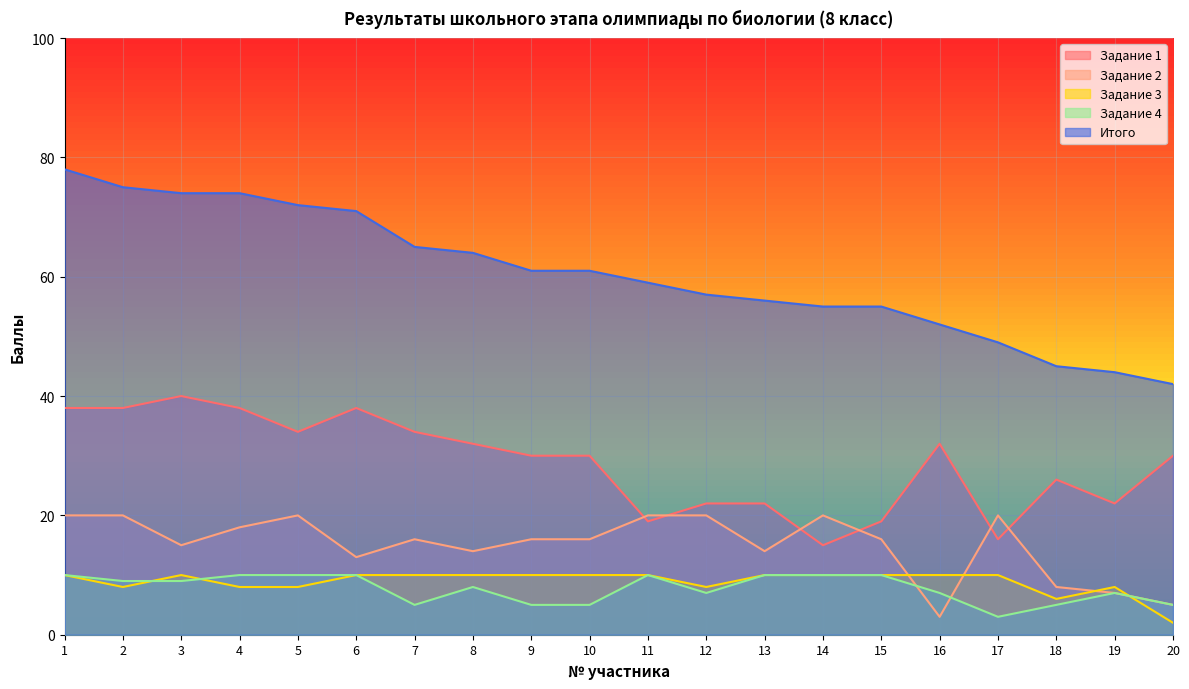

What is the average value of the Задание 2 series?

15